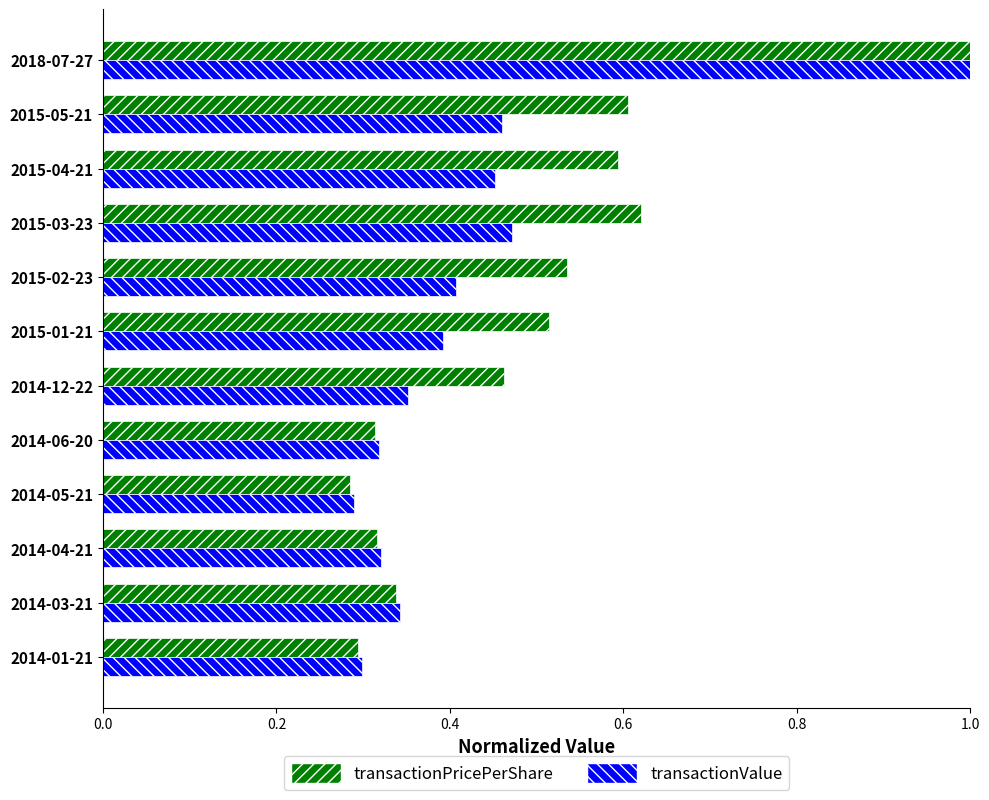

At which label is transactionPricePerShare closest to 0?

2014-05-21